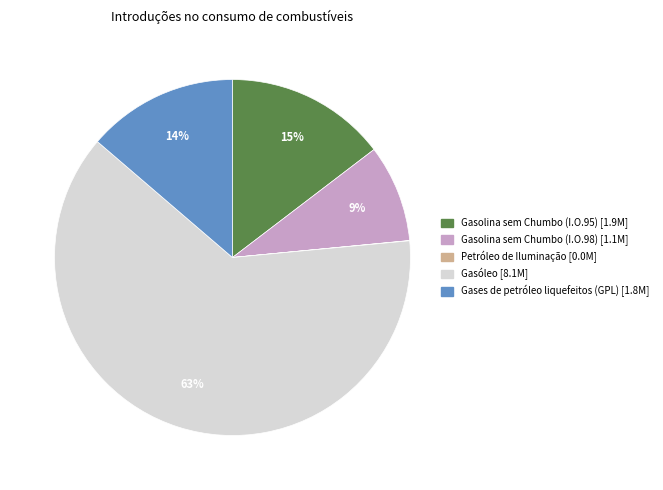

To the nearest percent, what percentage of the pie is Gasolina sem Chumbo (I.O.98)?

9%